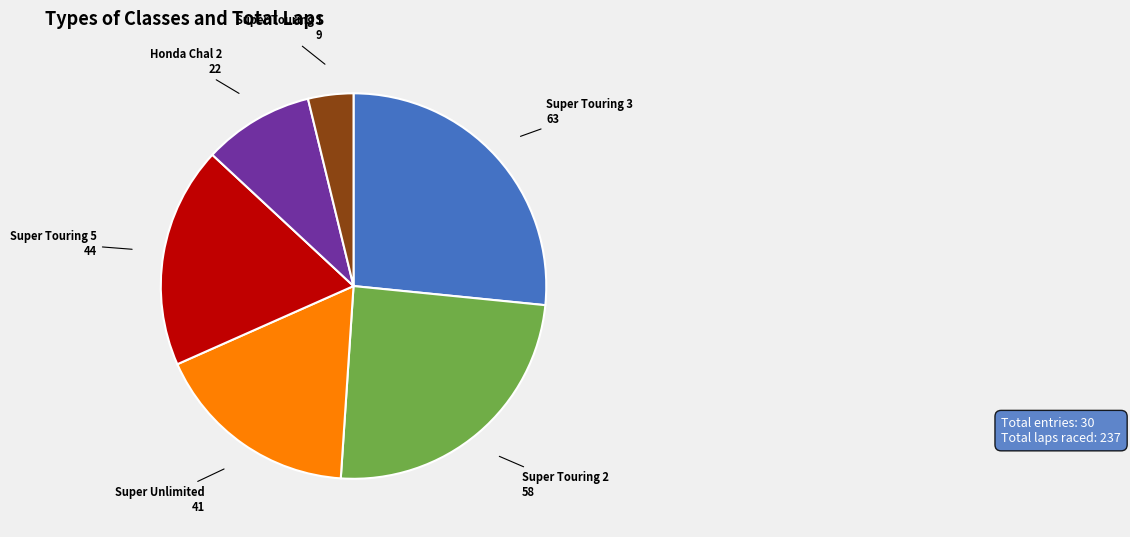

Which category has the biggest portion of the pie?

Super Touring 3